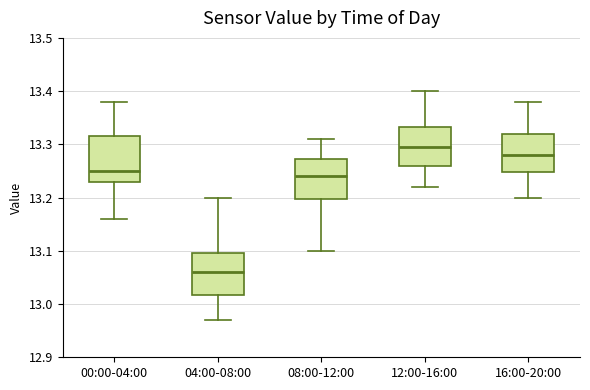

Reading left to right, transcribe this box plot: for each box, give where its median line is, the range the box spans, and where its two whiskers end, as read against the y-axis. The values are not printed on the chart, so give them approximately, as read against the axis.

00:00-04:00: median 13.25, box 13.23 to 13.32, whiskers 13.16 to 13.38
04:00-08:00: median 13.06, box 13.02 to 13.10, whiskers 12.97 to 13.20
08:00-12:00: median 13.24, box 13.20 to 13.27, whiskers 13.10 to 13.31
12:00-16:00: median 13.30, box 13.26 to 13.33, whiskers 13.22 to 13.40
16:00-20:00: median 13.28, box 13.25 to 13.32, whiskers 13.20 to 13.38